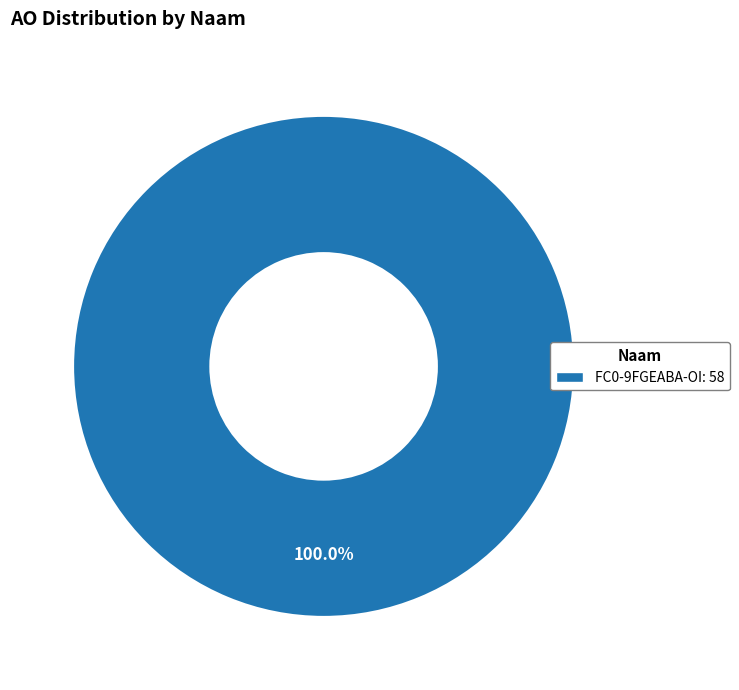

Does any single category account for the majority?

Yes